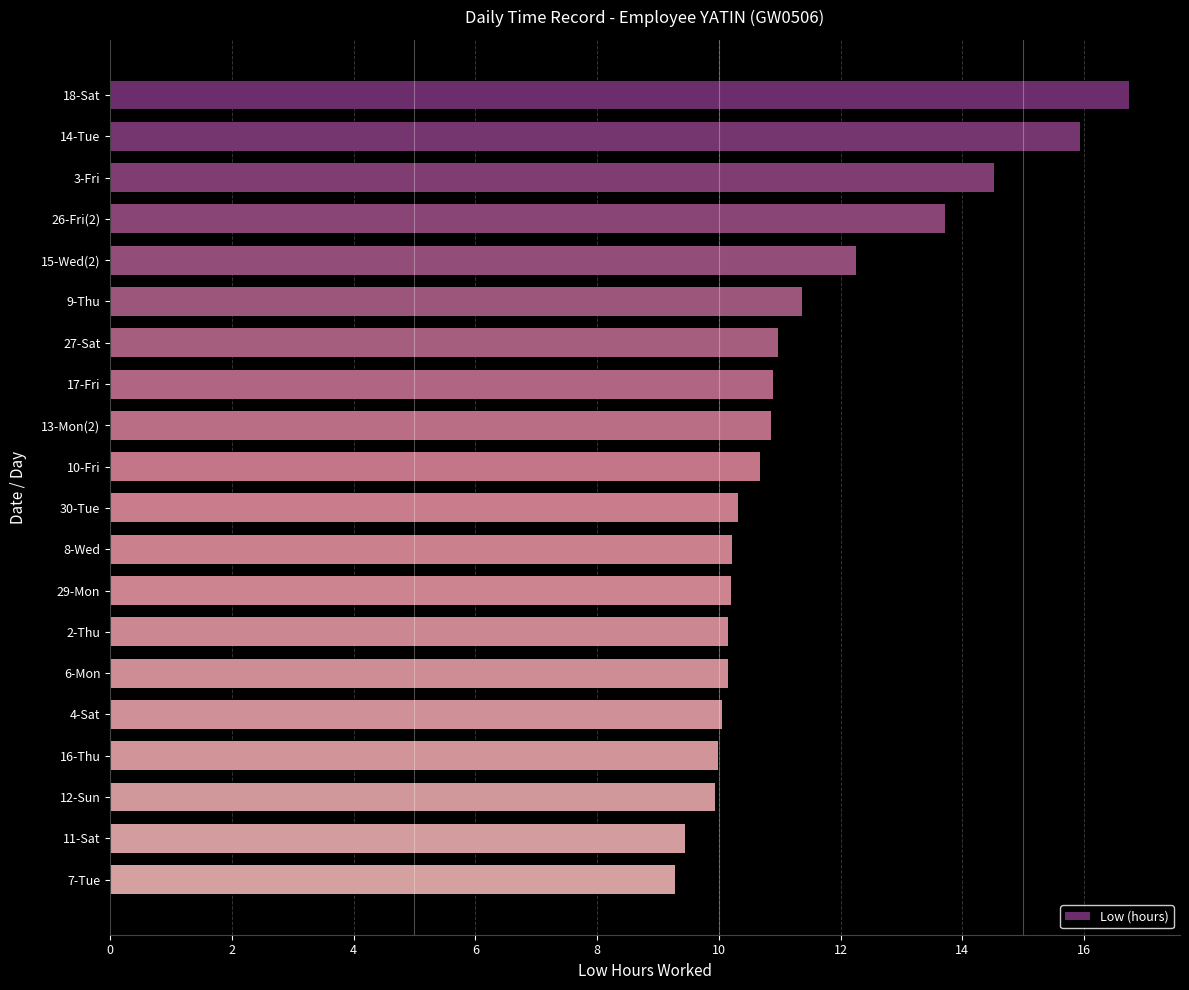

What is the sum of all values?

227.6